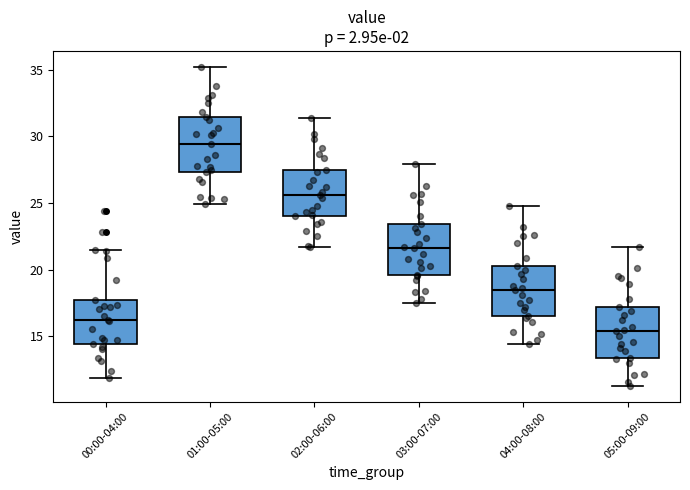

Reading left to right, transcribe this box plot: for each box, give where its median line is, the range the box spans, and where its two whiskers end, as read against the y-axis. The values are not printed on the chart, so give them approximately, as read against the axis.

00:00-04:00: median 16.0, box 14.5 to 17.5, whiskers 12.0 to 21.5
01:00-05:00: median 29.5, box 27.5 to 31.5, whiskers 25.0 to 35.0
02:00-06:00: median 25.5, box 24.0 to 27.5, whiskers 21.5 to 31.5
03:00-07:00: median 21.5, box 19.5 to 23.5, whiskers 17.5 to 28.0
04:00-08:00: median 18.5, box 16.5 to 20.5, whiskers 14.5 to 25.0
05:00-09:00: median 15.5, box 13.5 to 17.0, whiskers 11.5 to 21.5